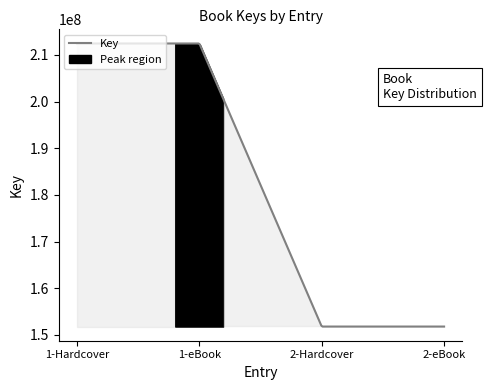

What is the smallest value displayed?

151769266